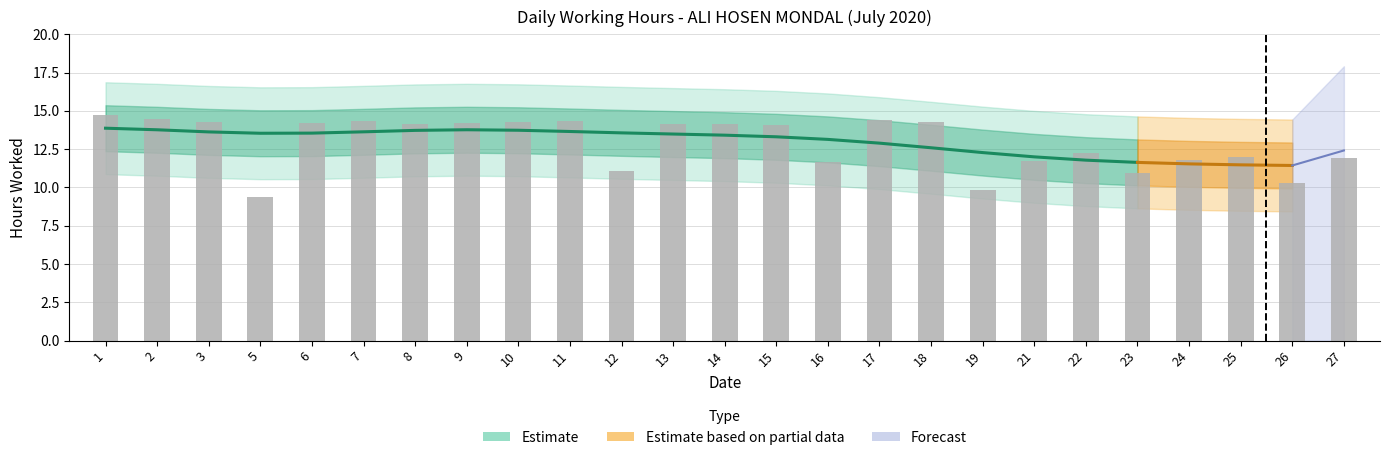

Rank the categories by value from highest to lowest.

1, 2, 17, 11, 7, 18, 3, 10, 6, 9, 14, 13, 8, 15, 22, 25, 27, 24, 21, 16, 12, 23, 26, 19, 5